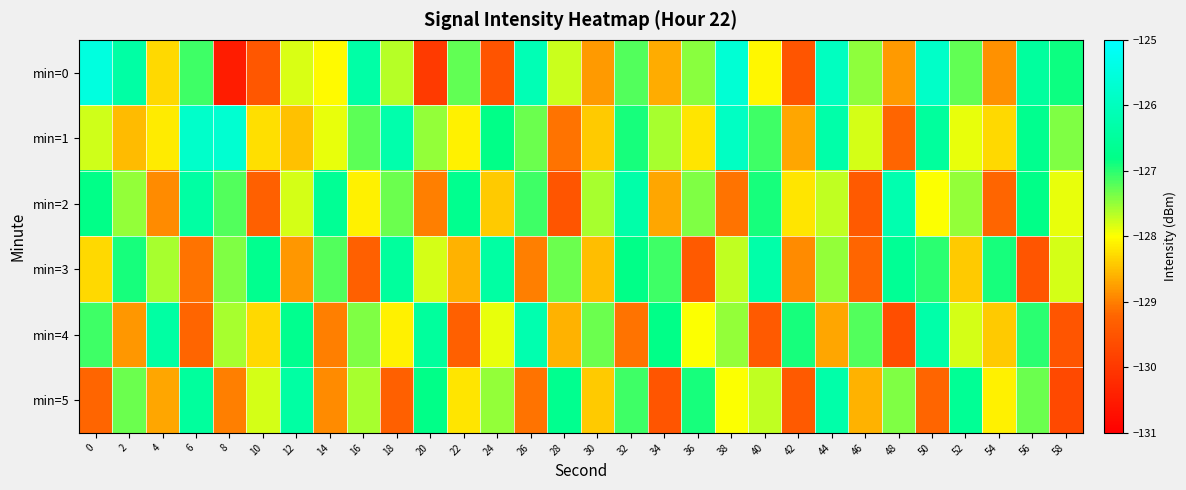

What is the maximum value shown in the chart?

-125.5